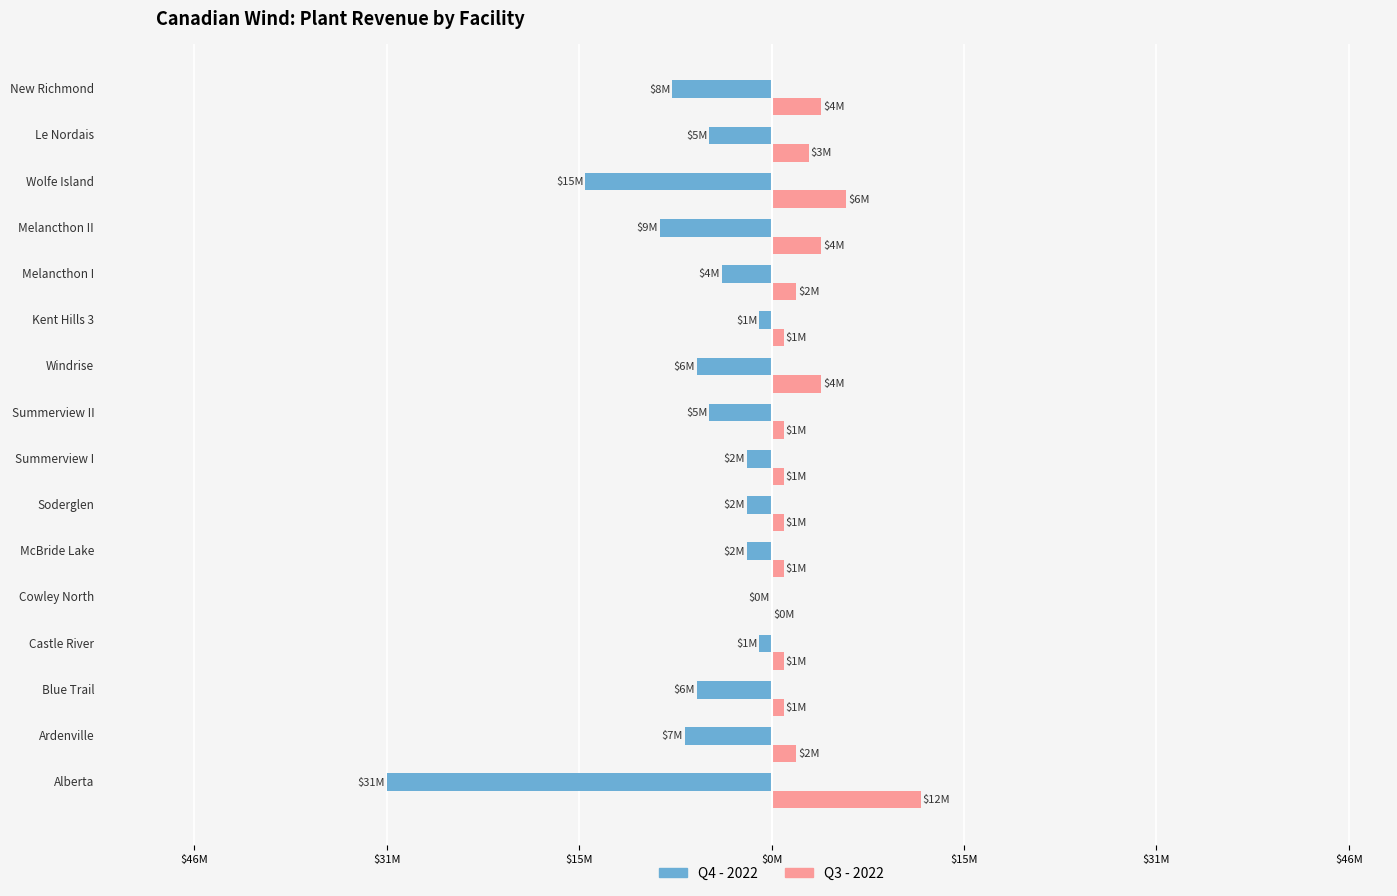

What are all the series names shown in the legend?

Q4 - 2022, Q3 - 2022